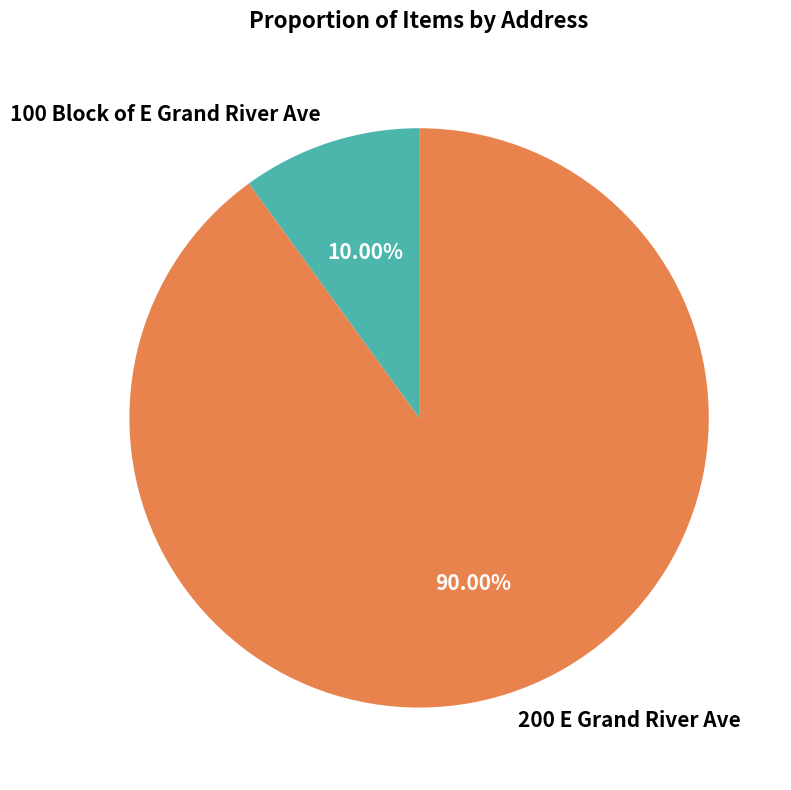

Combined, do 100 Block of E Grand River Ave and 200 E Grand River Ave account for over 50%?

Yes